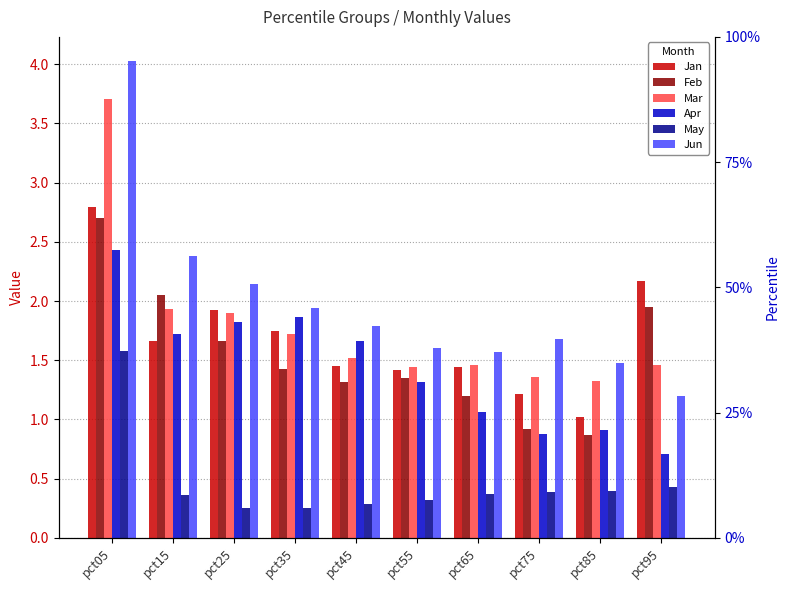

How many bars are there in total?

60